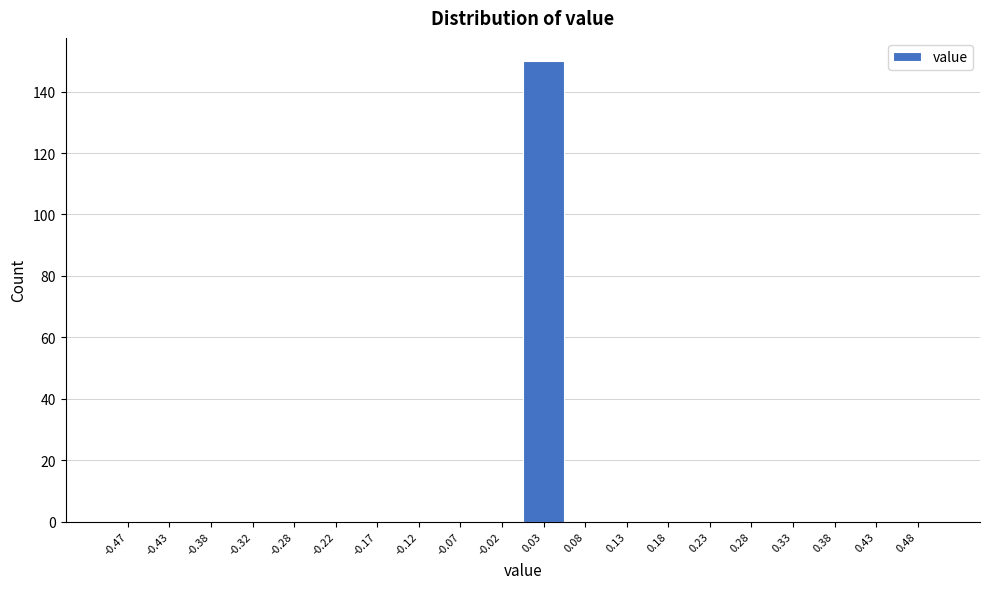

Which range on the x-axis has the tallest bar?

0.00 to 0.05